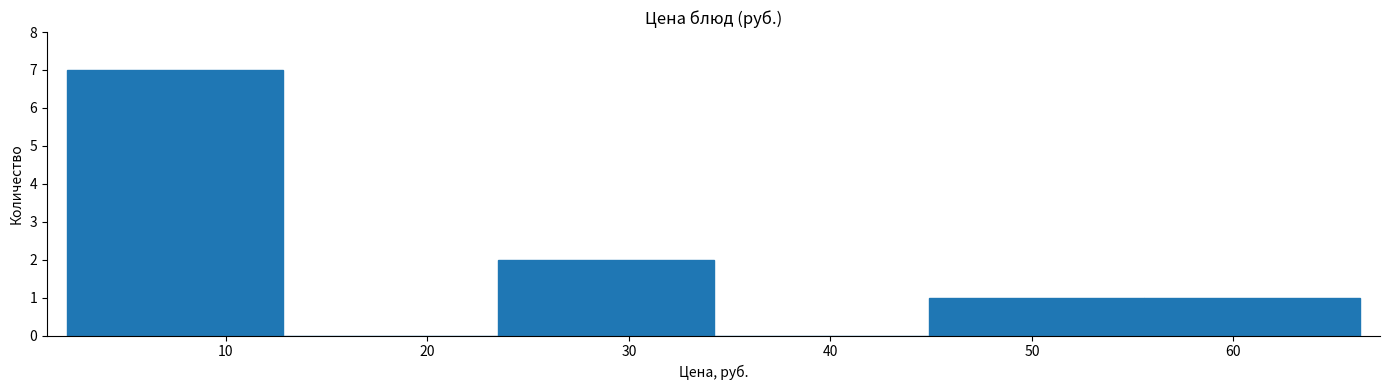

Reading left to right, transcribe this chart: for each bar, give the range it covers on the x-axis and its height. Neither the bar edges nor the heights are printed on the chart, so give them approximately, as read against the axes.

2 to 13: 7
13 to 24: 0
24 to 34: 2
34 to 45: 0
45 to 56: 1
56 to 66: 1